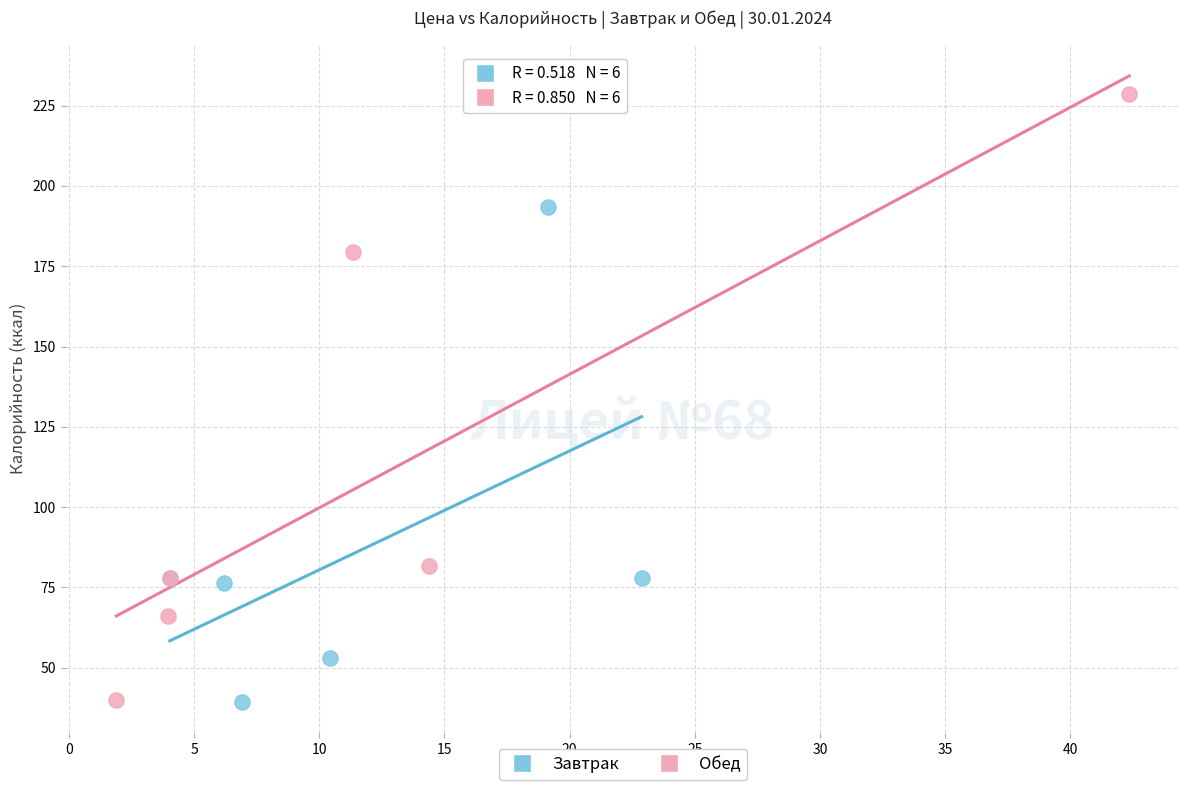

Which series reaches the maximum Y coordinate?

Обед